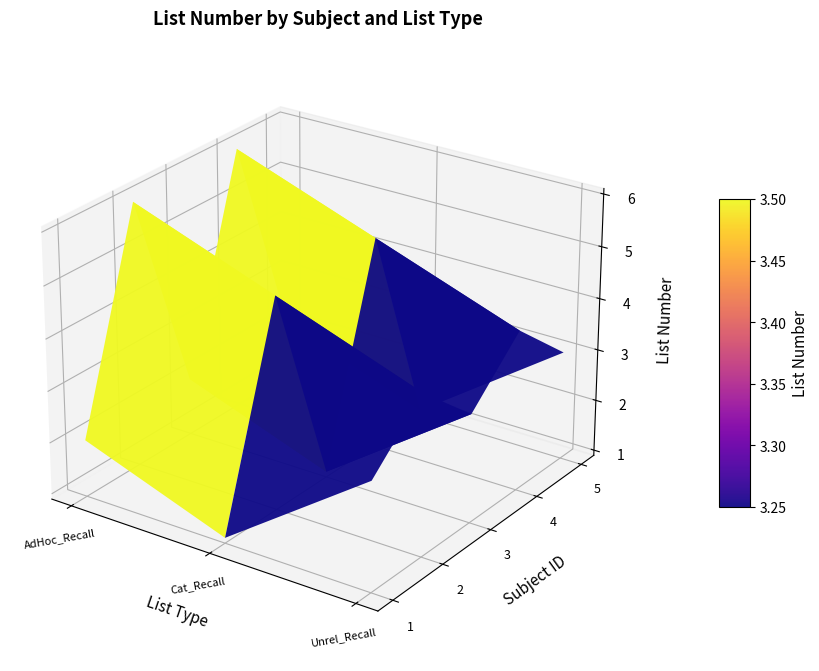

What is the difference between the 2 values at Cat_Recall and AdHoc_Recall?

1